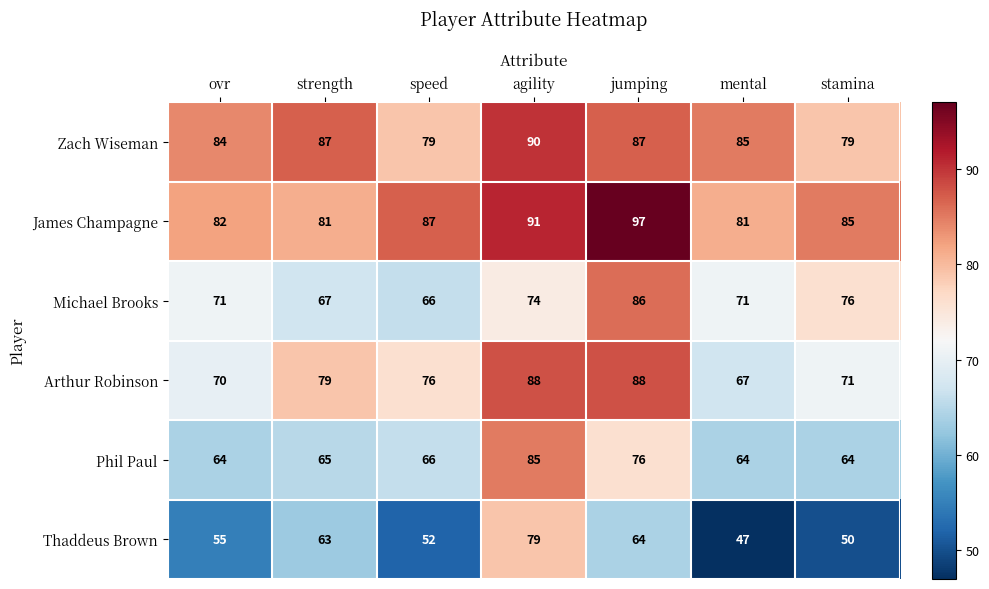

At which label is Michael Brooks closest to 76?

stamina